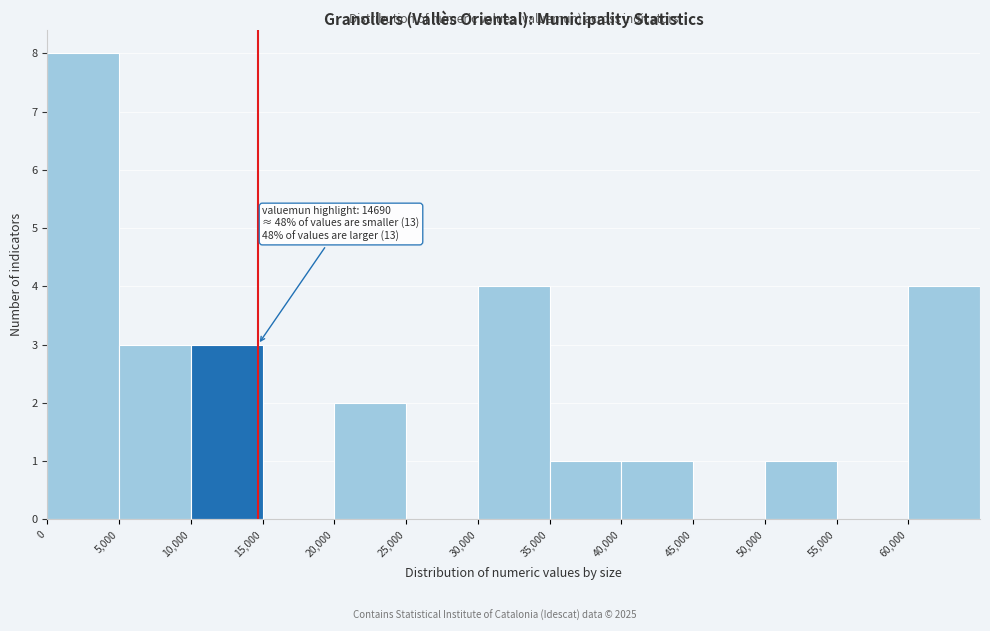

Which range on the x-axis has the tallest bar?

0 to 5000